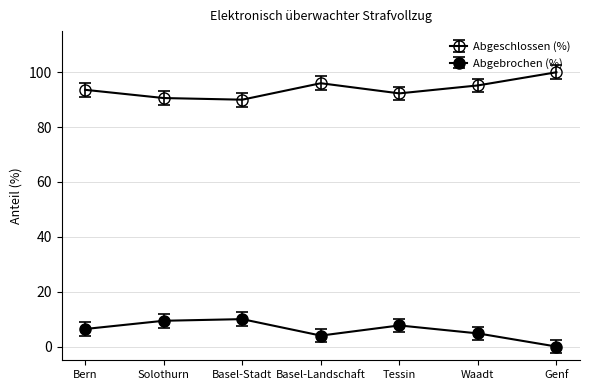

List the series in order of their peak value, lowest first.

Abgebrochen (%), Abgeschlossen (%)